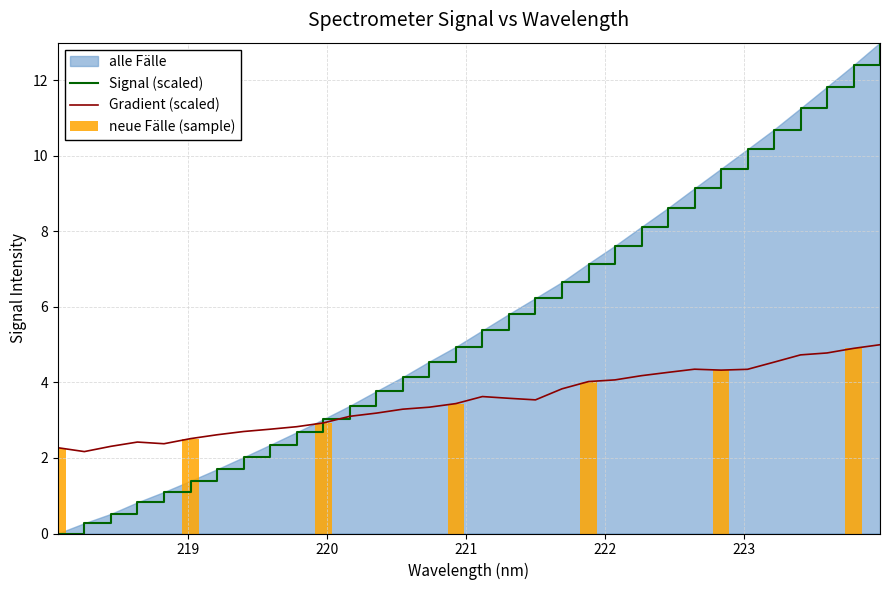

How many values in the y series are below 5?

16